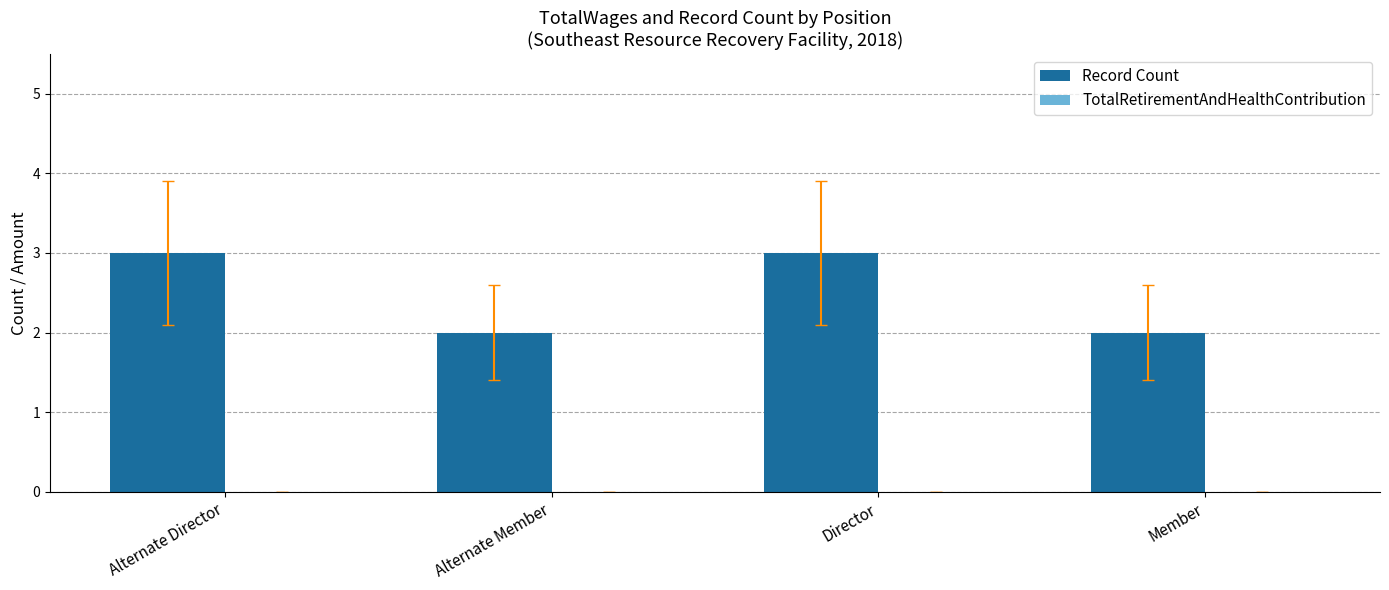

What is the ratio of the value at Member to the value at Alternate Director?

0.7